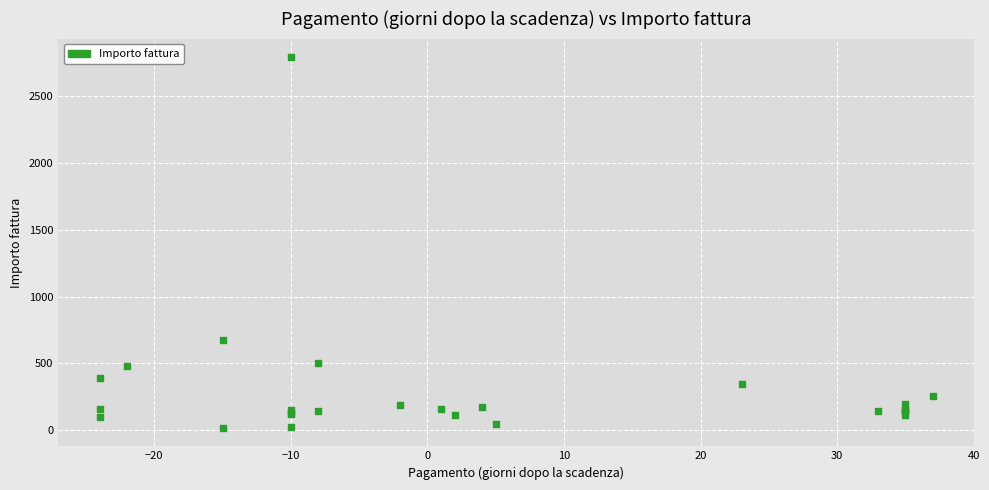

What Y value in the scatter plot is closest to 1405?

675.0